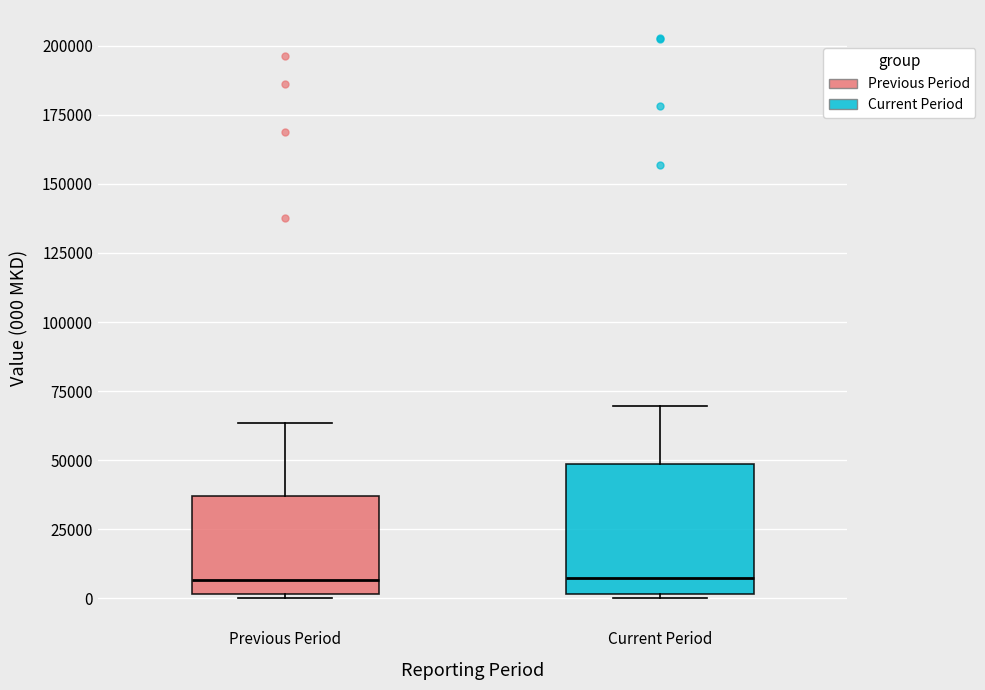

Comparing the boxes themselves (not the whiskers), which one is the tallest?

Current Period